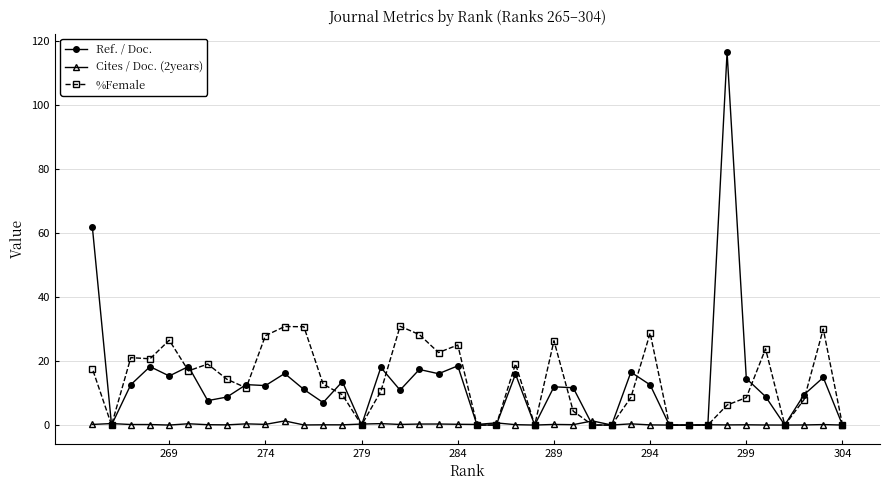

What is the highest value of the %Female series?

30.9